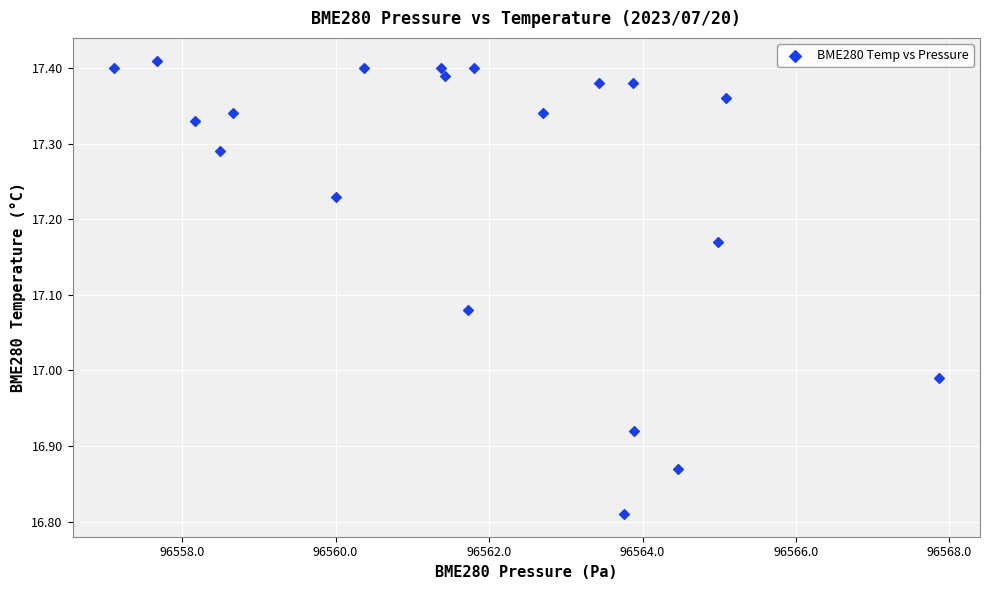

What is the range of X values (max minus min)?

10.8